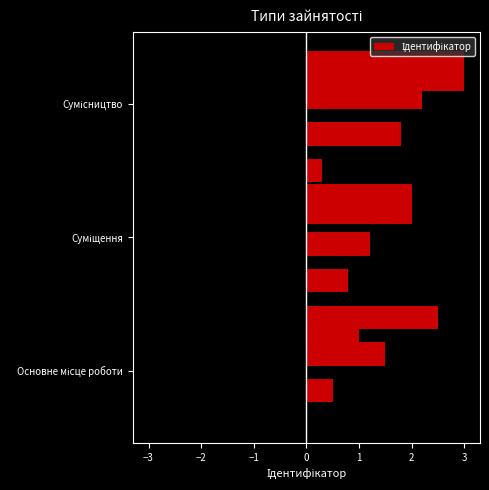

The chart shows a value of 3 at Сумісництво. True or false?

True